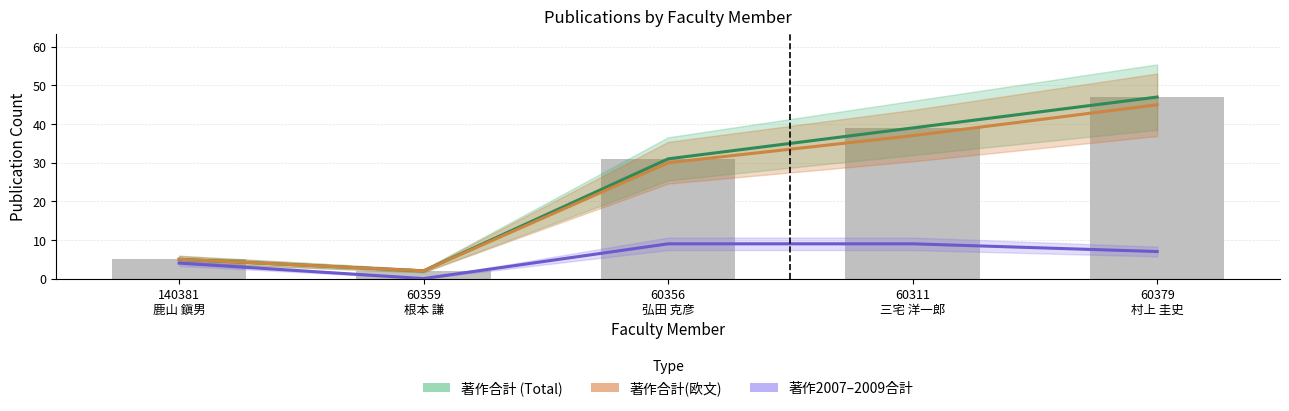

True or false: 著作合計 (Total) has a value of 2 at 140381
鹿山 鎭男.

False